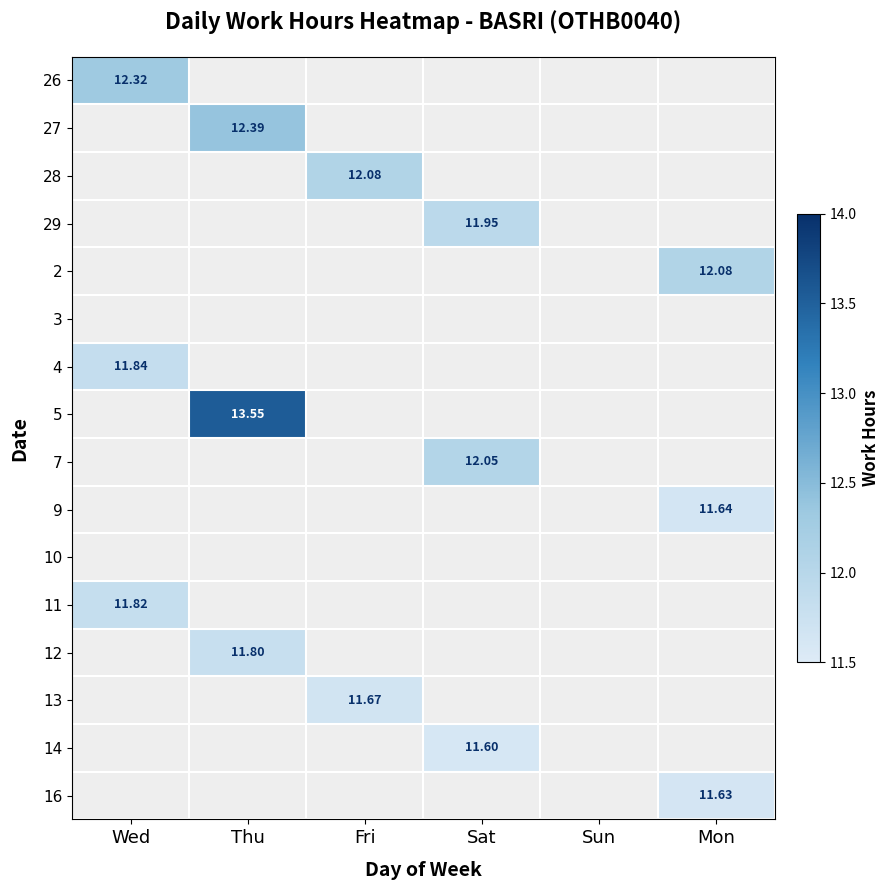

Count the number of categories in the chart.

6